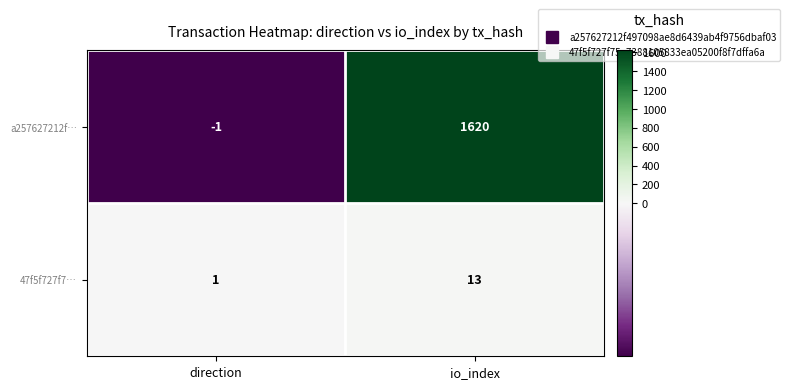

What is the difference between the highest and lowest values at io_index?

1607